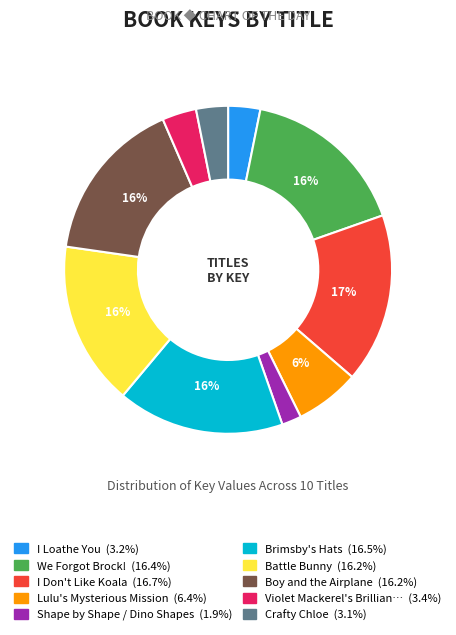

To the nearest percent, what is the difference between the largest and smallest slice percentages?

15%